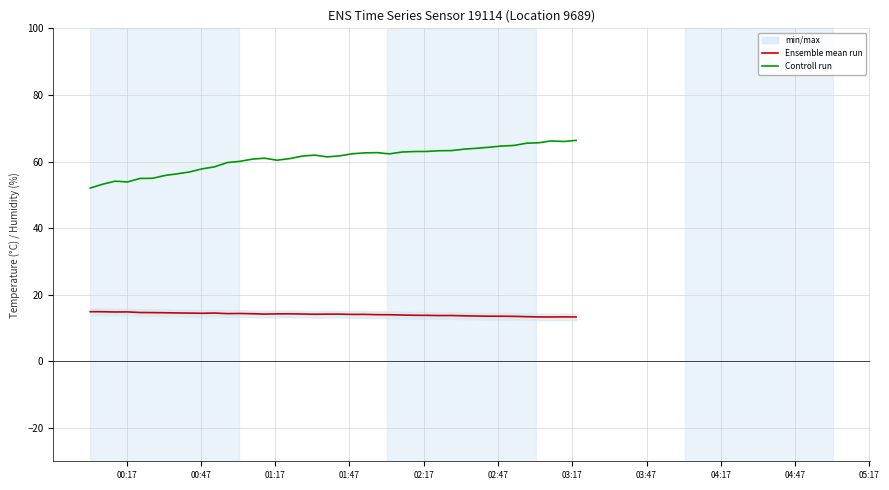

True or false: Controll run and Ensemble mean run intersect in this chart.

False